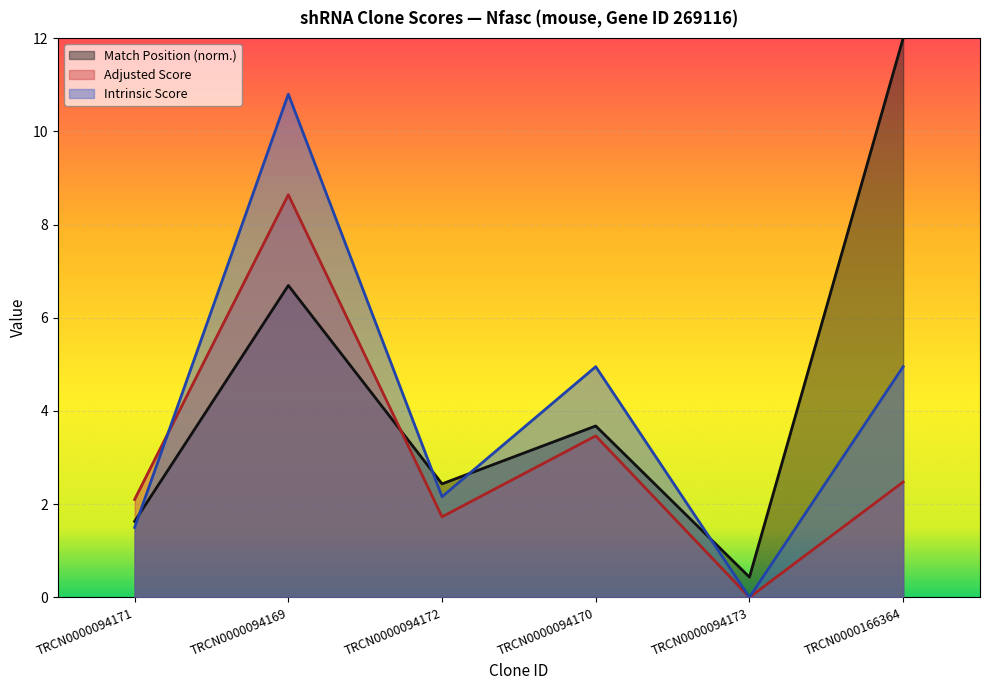

What is the maximum value for Match Position?

12.0